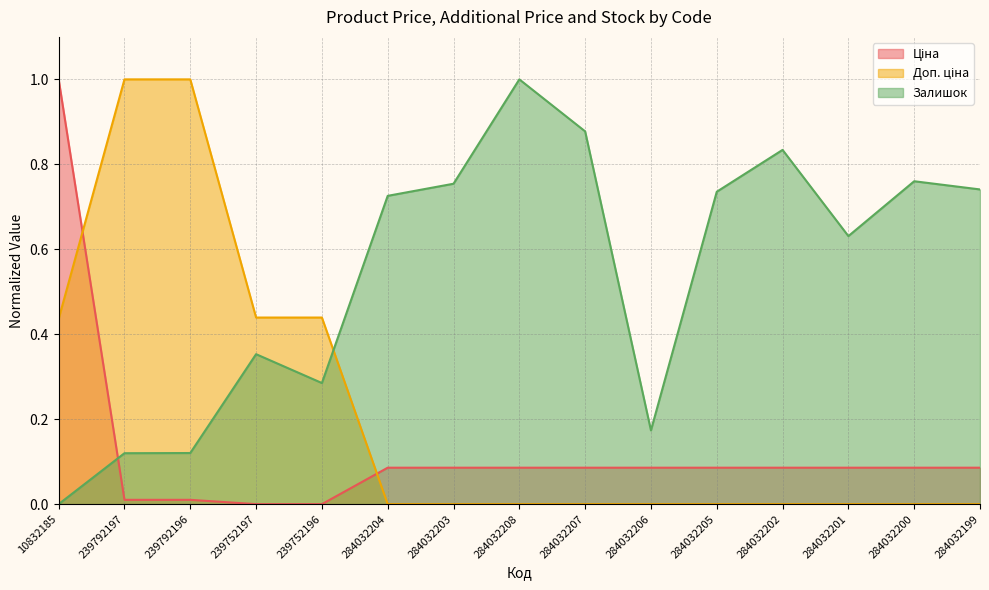

Does the chart display data point markers on the line(s)?

No